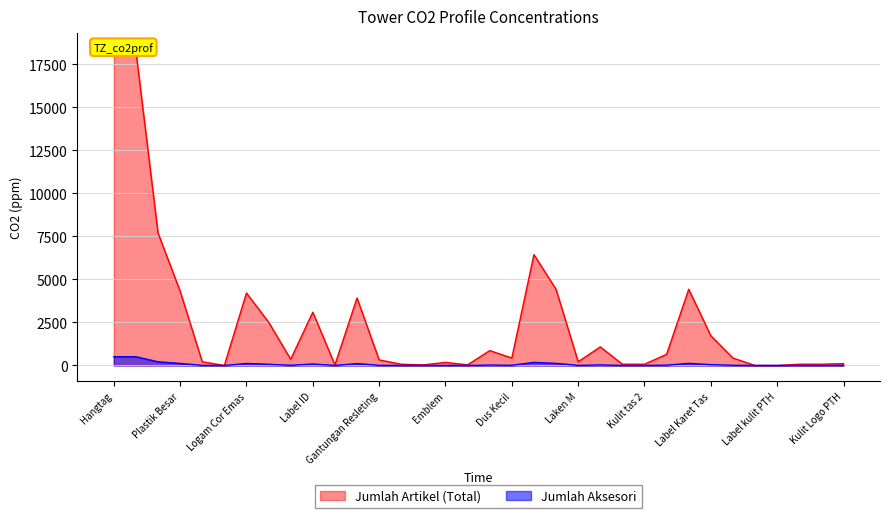

Where is Jumlah Artikel (Total) nearest to the value 9198?

Label Kain